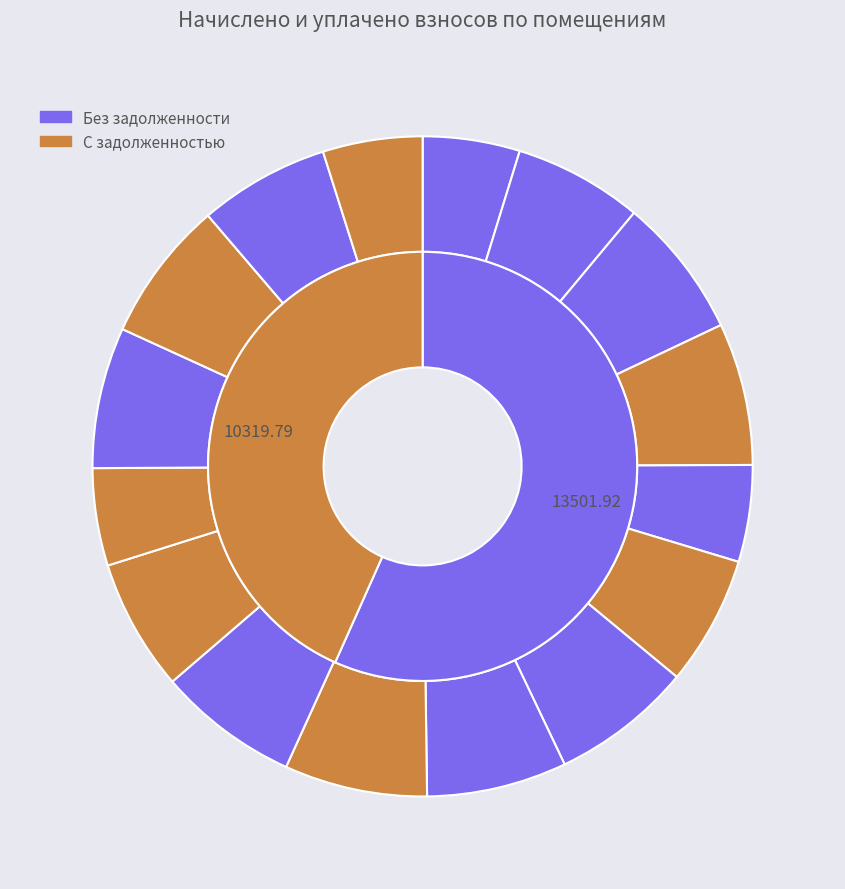

What percentage is the 13 slice, to the nearest percent?

7%